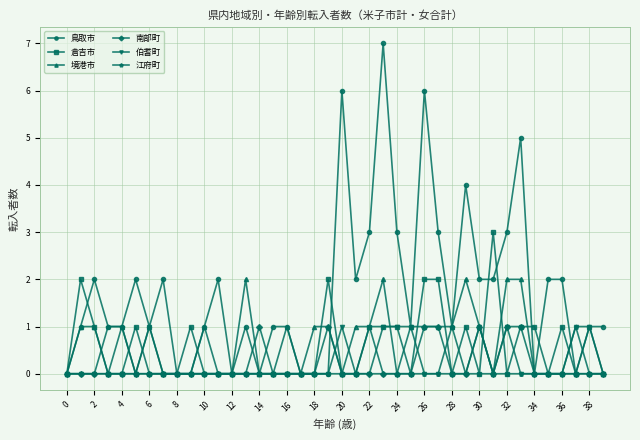

Is this an area chart (filled region under the line)?

No